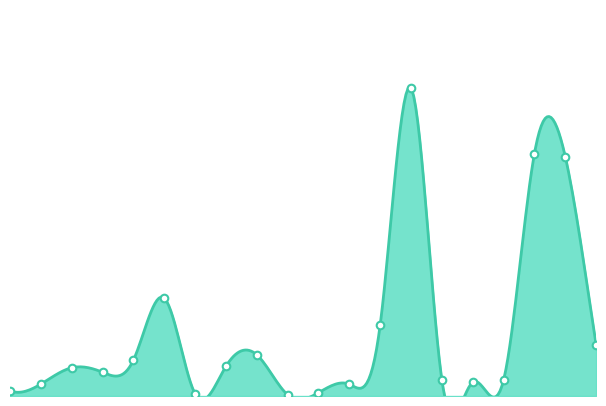

Approximately how many times larger is the value at 61103 compared to 61124?

76.5